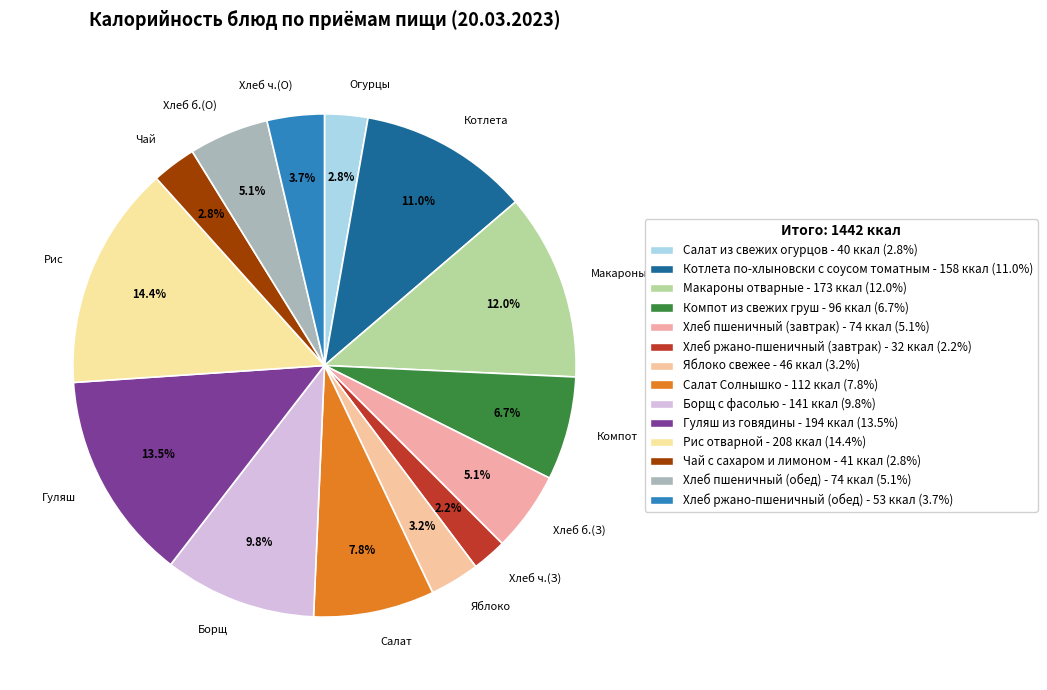

Which has a higher value, Хлеб ч.(О) or Котлета?

Котлета